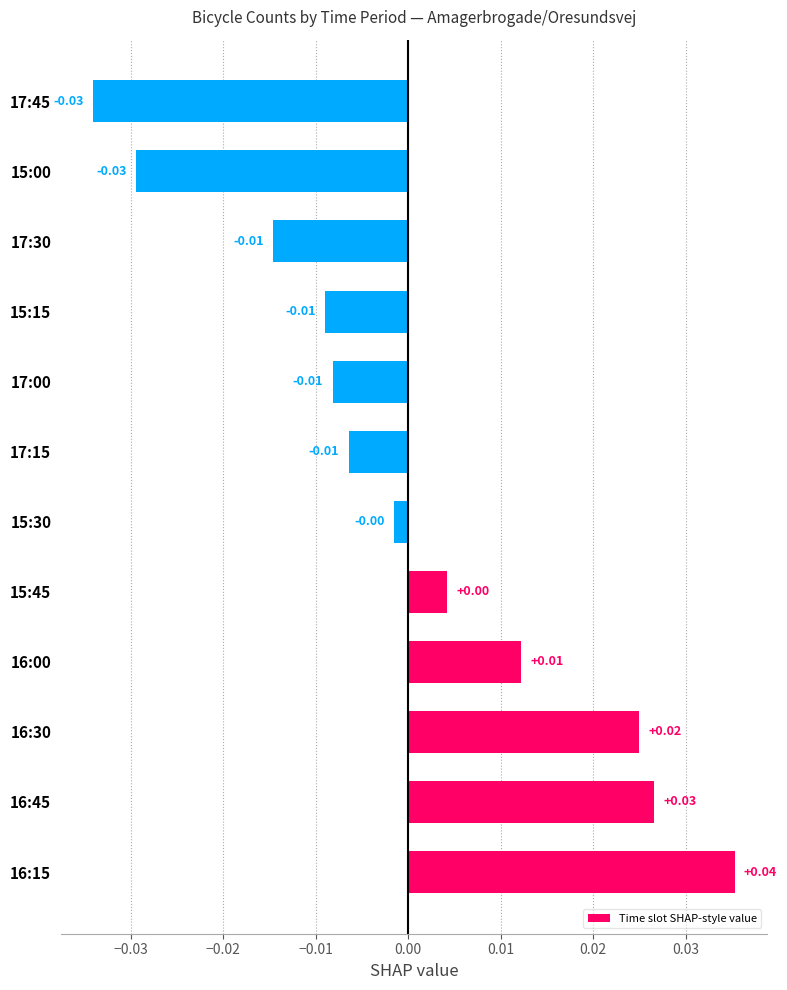

Which has a higher value, 17:30 or 15:00?

17:30